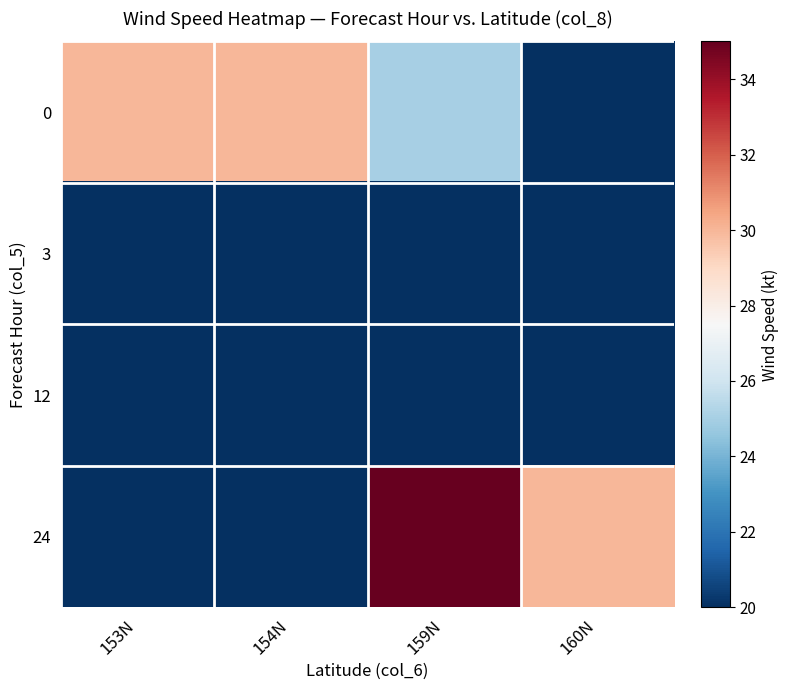

List the series in order of their peak value, highest first.

24, 0, 3, 12